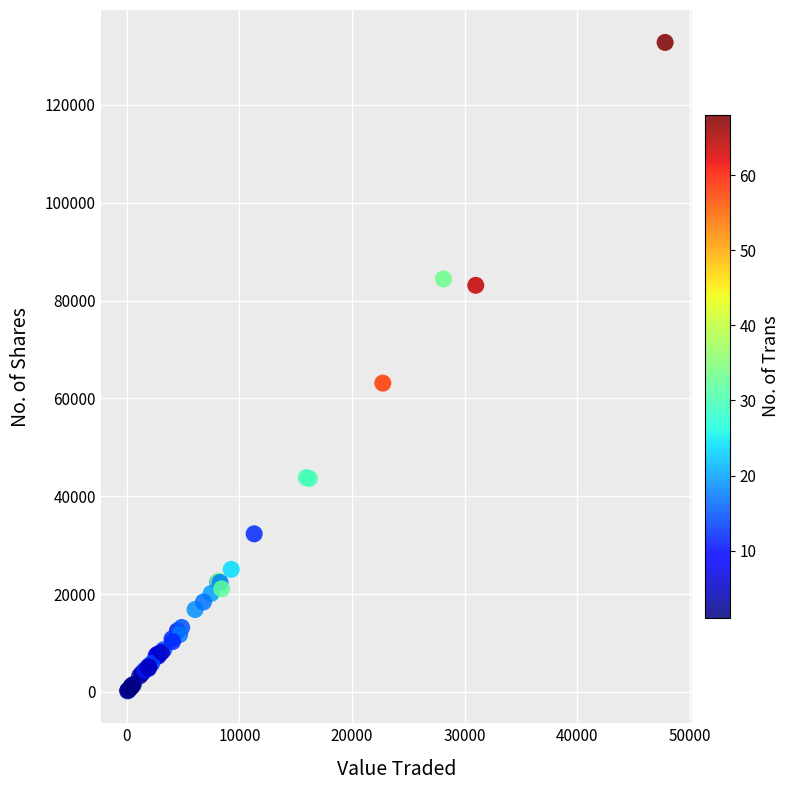

What Y value in the scatter plot is closest to 66498?

63126